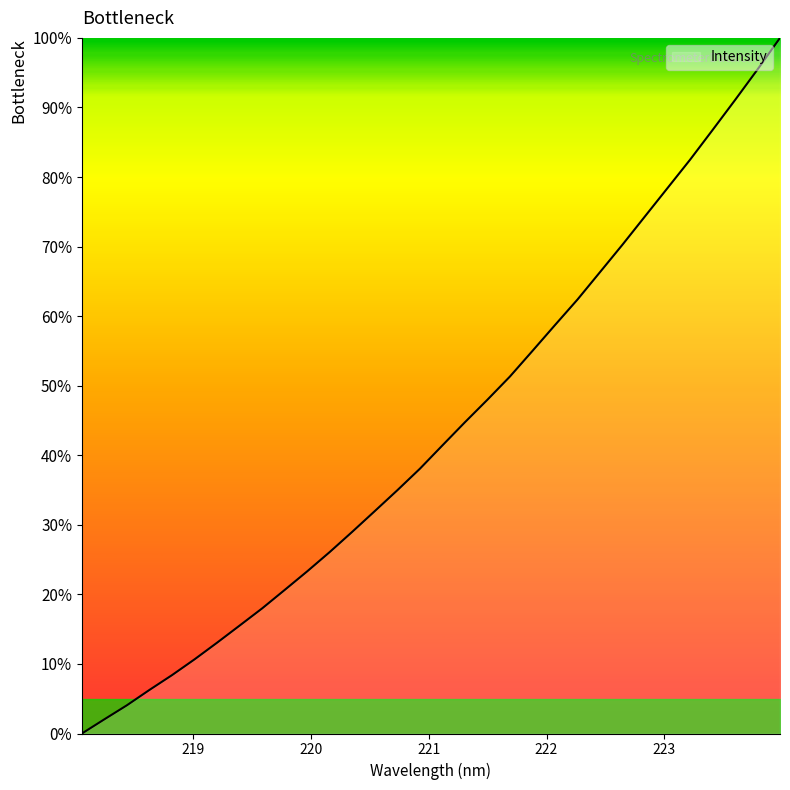

What is the maximum value shown in the chart?

100.0